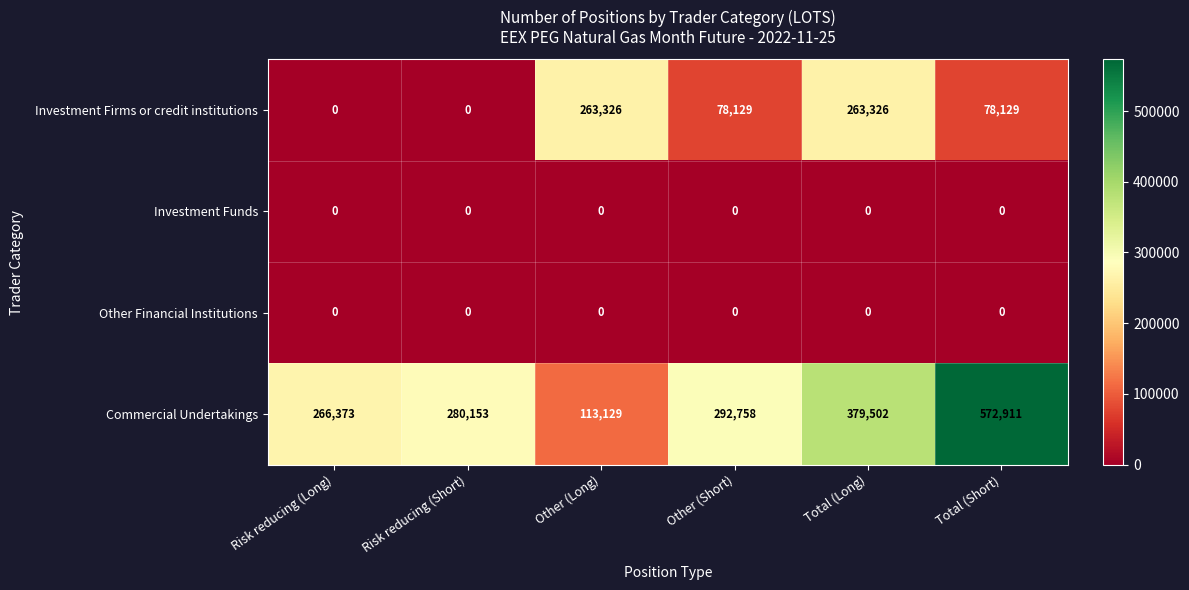

Which series has the widest spread of values?

Commercial Undertakings